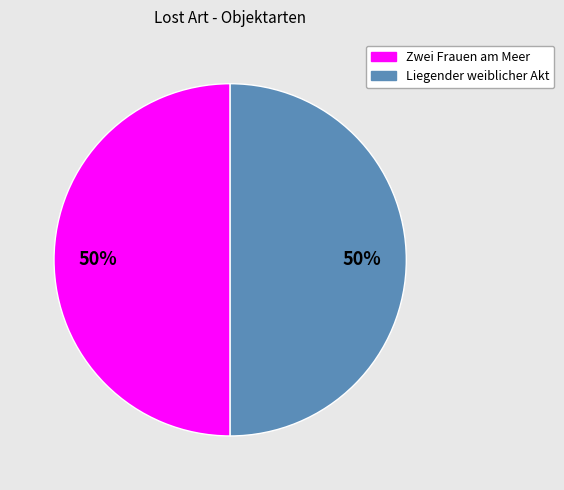

Approximately how many times larger is the value at Zwei Frauen am Meer compared to Liegender weiblicher Akt?

1.0